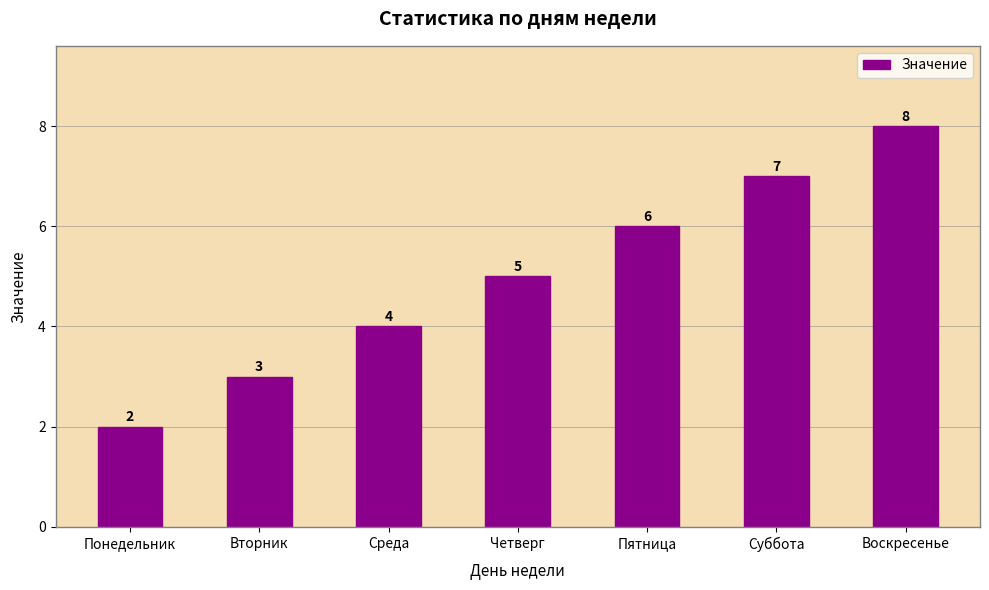

What is the difference between the values at Среда and Понедельник?

2